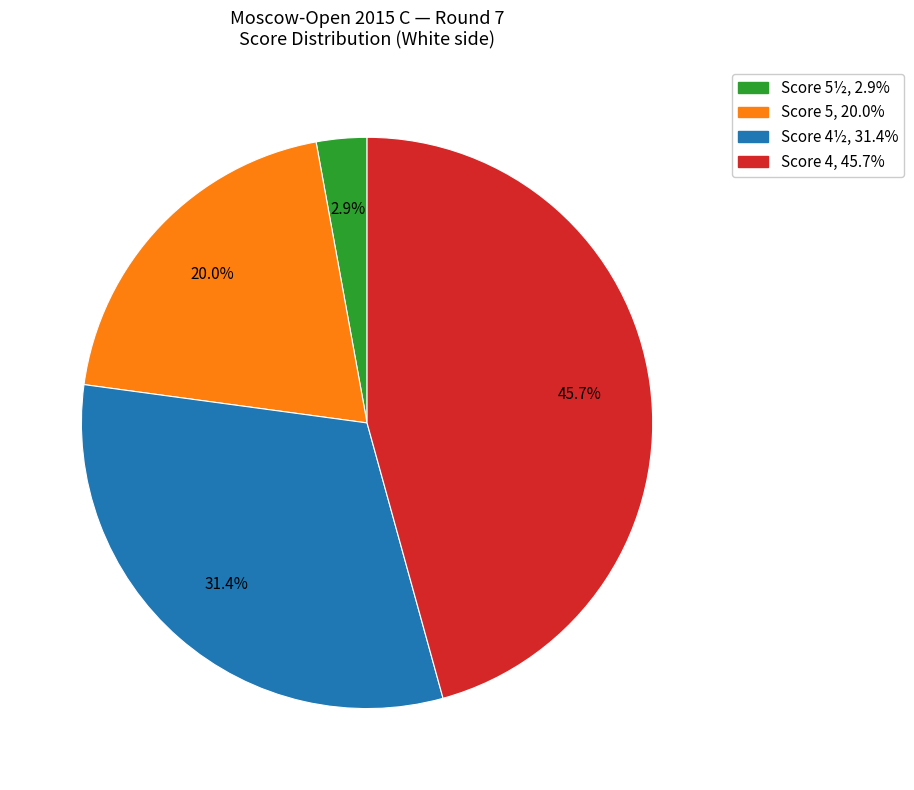

Does any single category account for the majority?

No